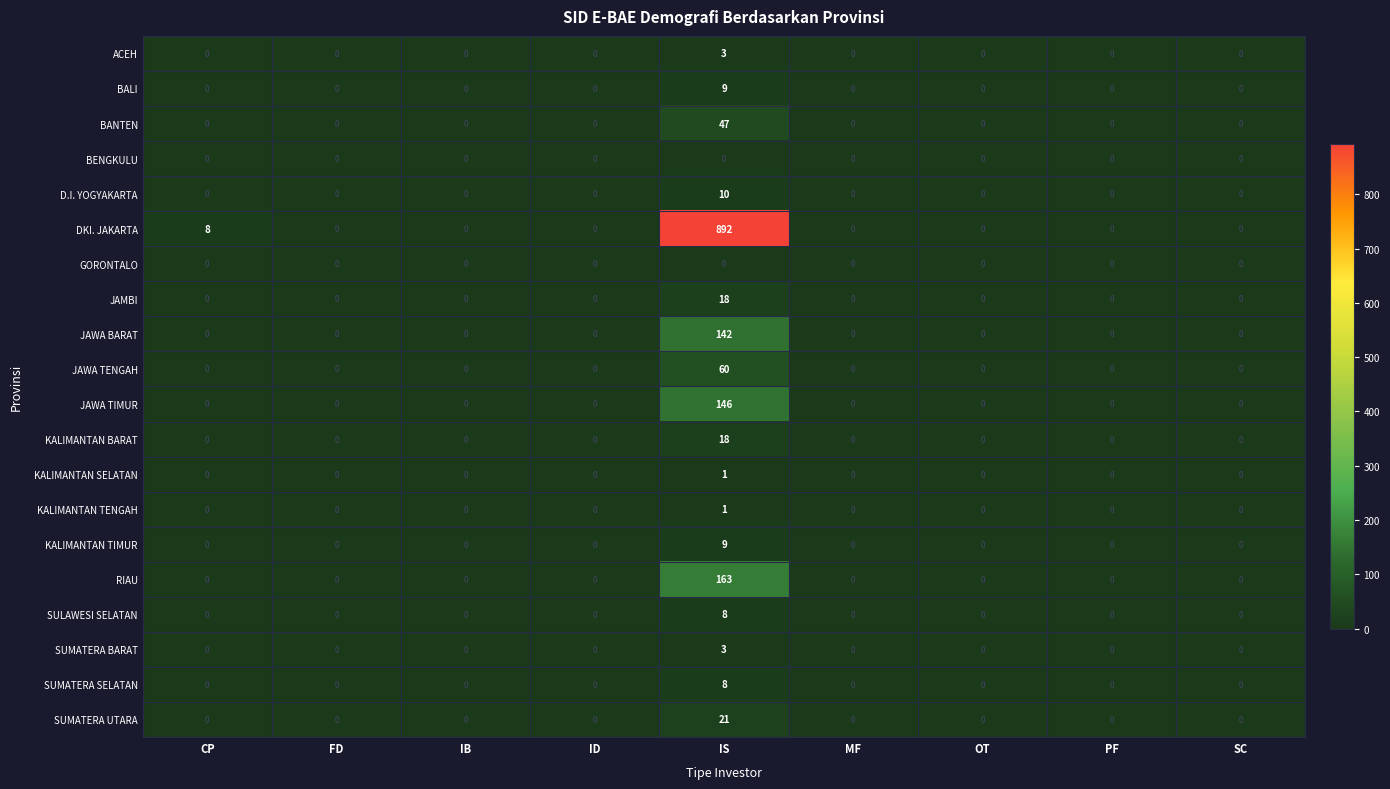

Which label corresponds to the largest value in the chart?

IS